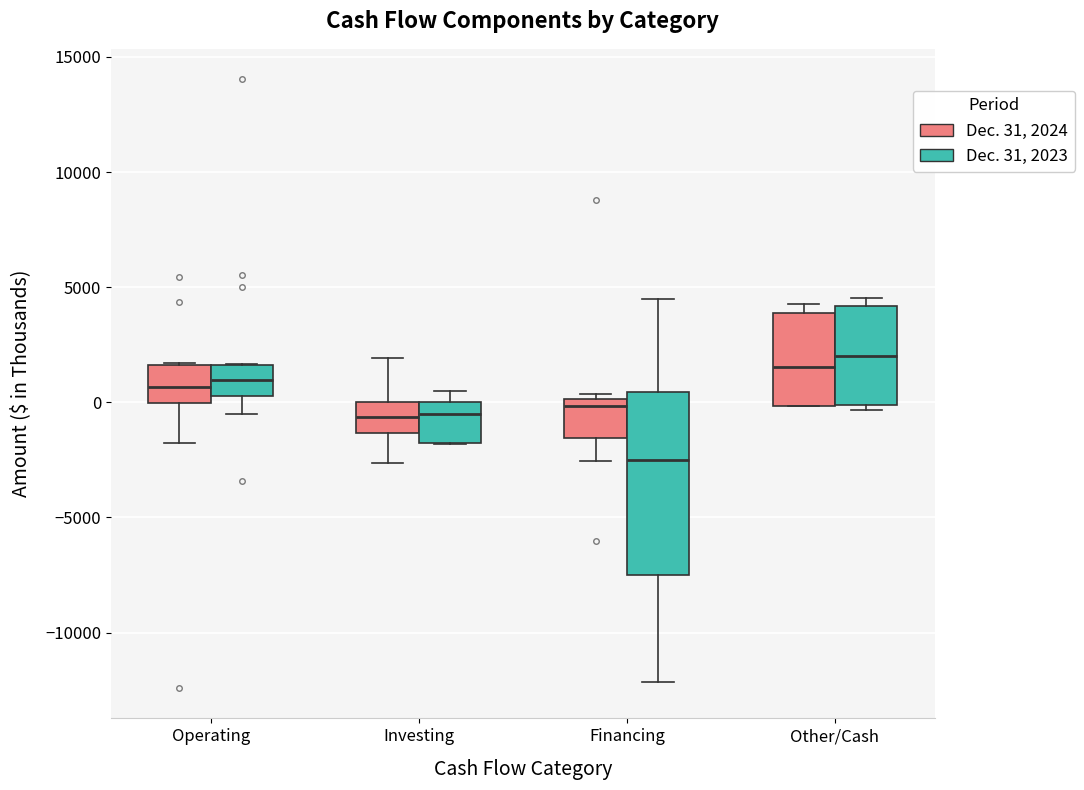

Which box is the tallest, from its lower edge to its upper edge?

Financing (Dec. 31, 2023)